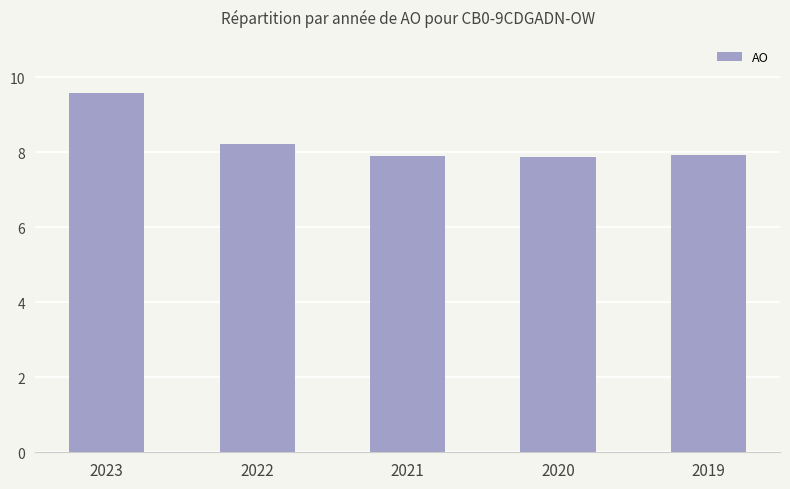

Reading left to right, list all the values displayed in this chart.

9573667	8217810	7891949	7870682	7920717